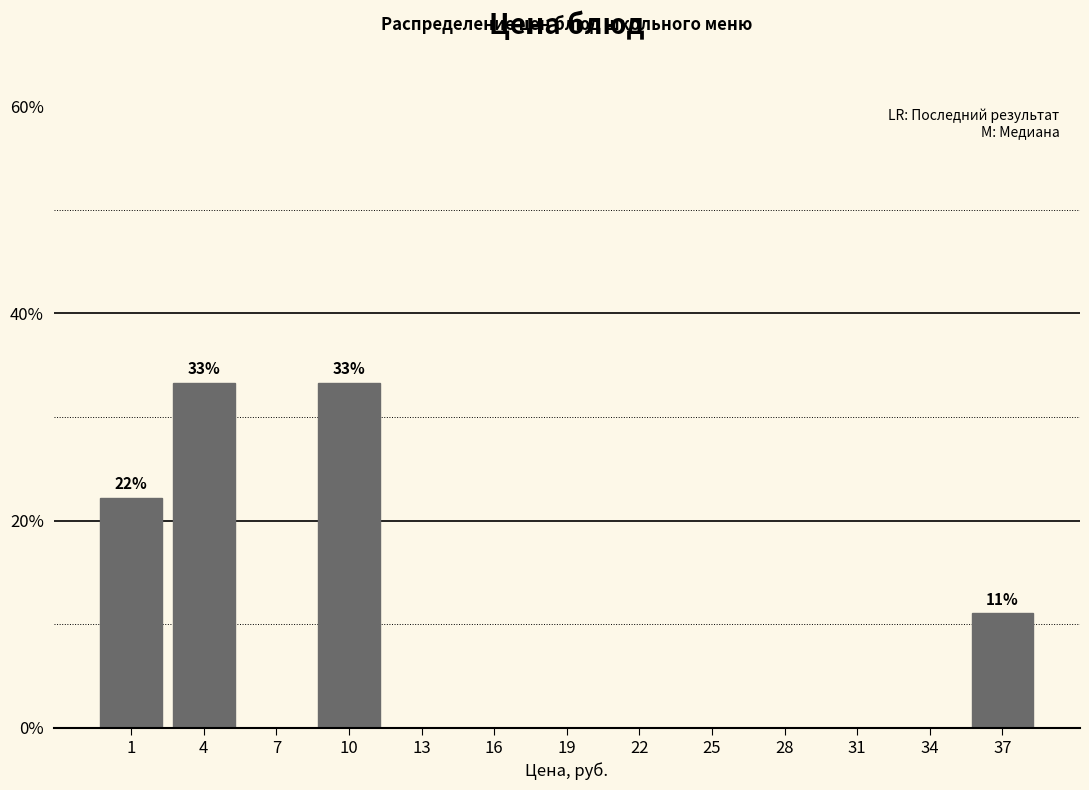

Reading left to right, extract all data points from this chart.

1=22.2	4=33.3	7=0.0	10=33.3	13=0.0	16=0.0	19=0.0	22=0.0	25=0.0	28=0.0	31=0.0	34=0.0	37=11.1